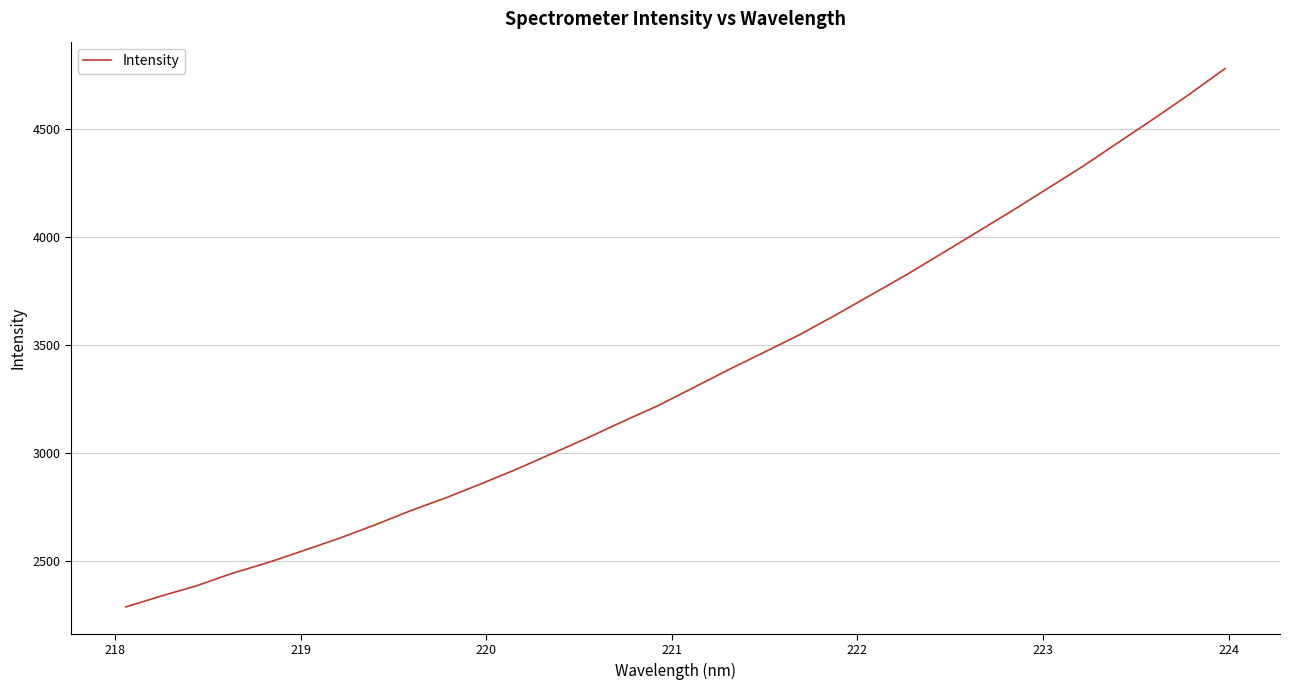

What is the difference between the maximum and minimum values?

2488.8